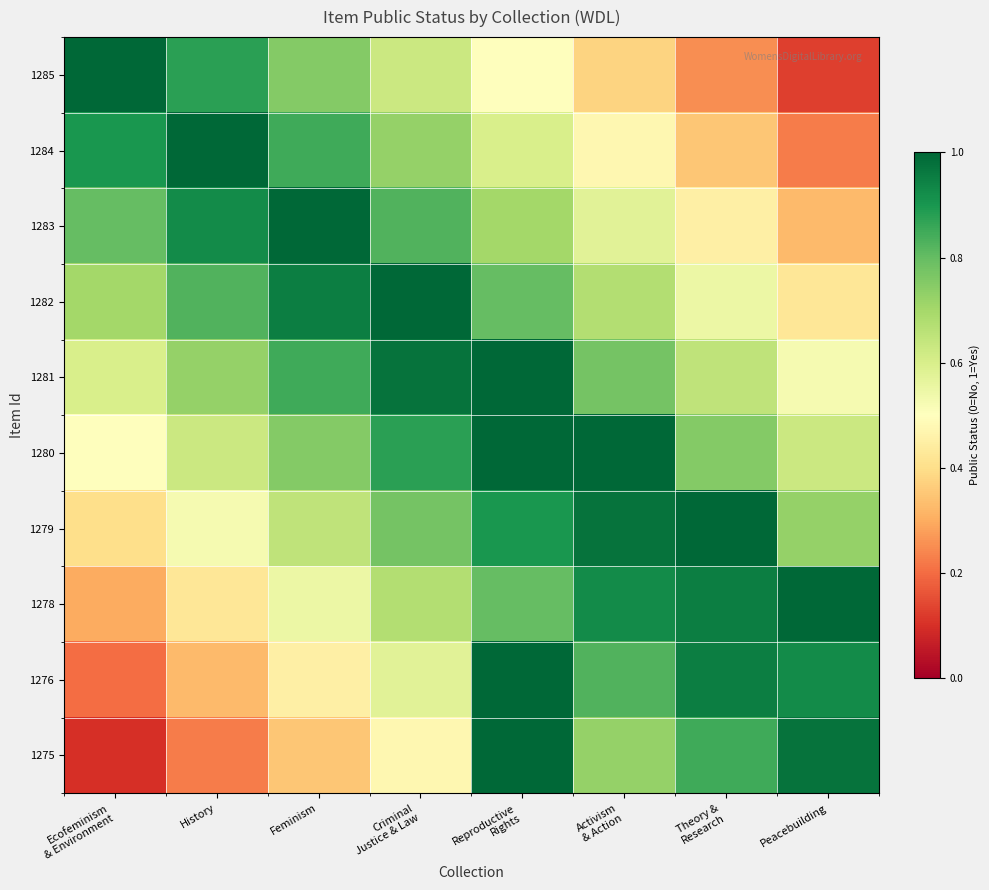

Reading left to right, what are all the values shown in this chart?

1285: Ecofeminism
& Environment=1.0	History=0.9	Feminism=0.8	Criminal
Justice & Law=0.6	Reproductive
Rights=0.5	Activism
& Action=0.4	Theory &
Research=0.2	Peacebuilding=0.1
1284: Ecofeminism
& Environment=0.9	History=1.0	Feminism=0.8	Criminal
Justice & Law=0.7	Reproductive
Rights=0.6	Activism
& Action=0.5	Theory &
Research=0.3	Peacebuilding=0.2
1283: Ecofeminism
& Environment=0.8	History=0.9	Feminism=1.0	Criminal
Justice & Law=0.8	Reproductive
Rights=0.7	Activism
& Action=0.6	Theory &
Research=0.4	Peacebuilding=0.3
1282: Ecofeminism
& Environment=0.7	History=0.8	Feminism=0.9	Criminal
Justice & Law=1.0	Reproductive
Rights=0.8	Activism
& Action=0.7	Theory &
Research=0.6	Peacebuilding=0.4
1281: Ecofeminism
& Environment=0.6	History=0.7	Feminism=0.8	Criminal
Justice & Law=1.0	Reproductive
Rights=1.0	Activism
& Action=0.8	Theory &
Research=0.7	Peacebuilding=0.5
1280: Ecofeminism
& Environment=0.5	History=0.6	Feminism=0.8	Criminal
Justice & Law=0.9	Reproductive
Rights=1.0	Activism
& Action=1.0	Theory &
Research=0.8	Peacebuilding=0.6
1279: Ecofeminism
& Environment=0.4	History=0.5	Feminism=0.7	Criminal
Justice & Law=0.8	Reproductive
Rights=0.9	Activism
& Action=1.0	Theory &
Research=1.0	Peacebuilding=0.7
1278: Ecofeminism
& Environment=0.3	History=0.4	Feminism=0.6	Criminal
Justice & Law=0.7	Reproductive
Rights=0.8	Activism
& Action=0.9	Theory &
Research=0.9	Peacebuilding=1.0
1276: Ecofeminism
& Environment=0.2	History=0.3	Feminism=0.4	Criminal
Justice & Law=0.6	Reproductive
Rights=1.0	Activism
& Action=0.8	Theory &
Research=0.9	Peacebuilding=0.9
1275: Ecofeminism
& Environment=0.1	History=0.2	Feminism=0.3	Criminal
Justice & Law=0.5	Reproductive
Rights=1.0	Activism
& Action=0.7	Theory &
Research=0.8	Peacebuilding=1.0